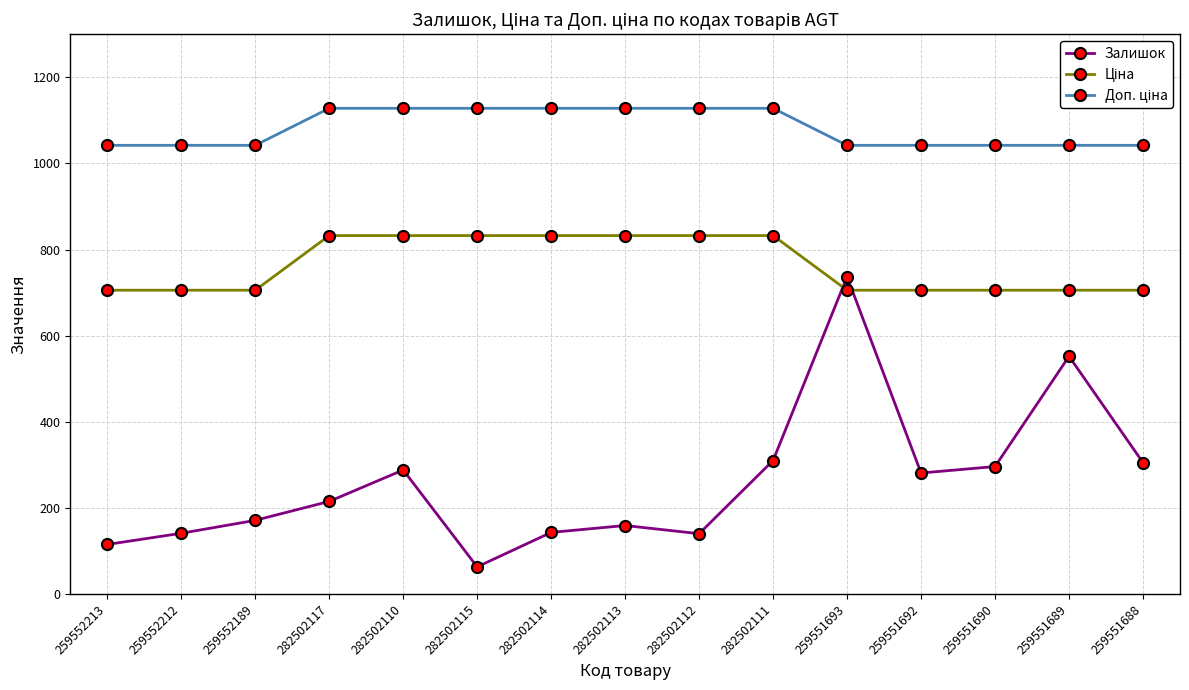

What is the maximum value shown in the chart?

1128.0